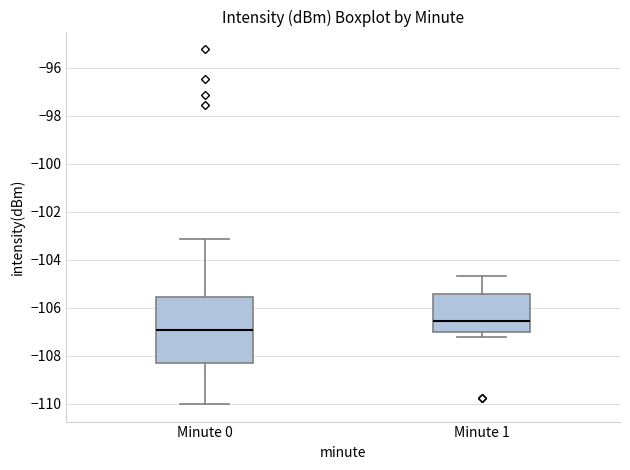

Where does the lower whisker of the box for Minute 0 end on the y-axis? The values are not printed on the chart, so give them approximately, as read against the axis.

-110.0